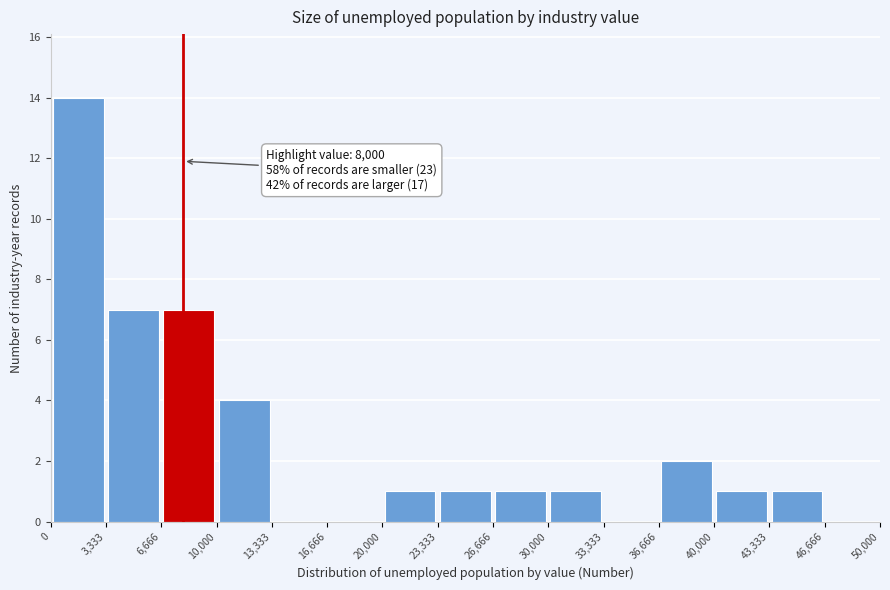

Over which range of the x-axis is the bar tallest?

0 to 3,333